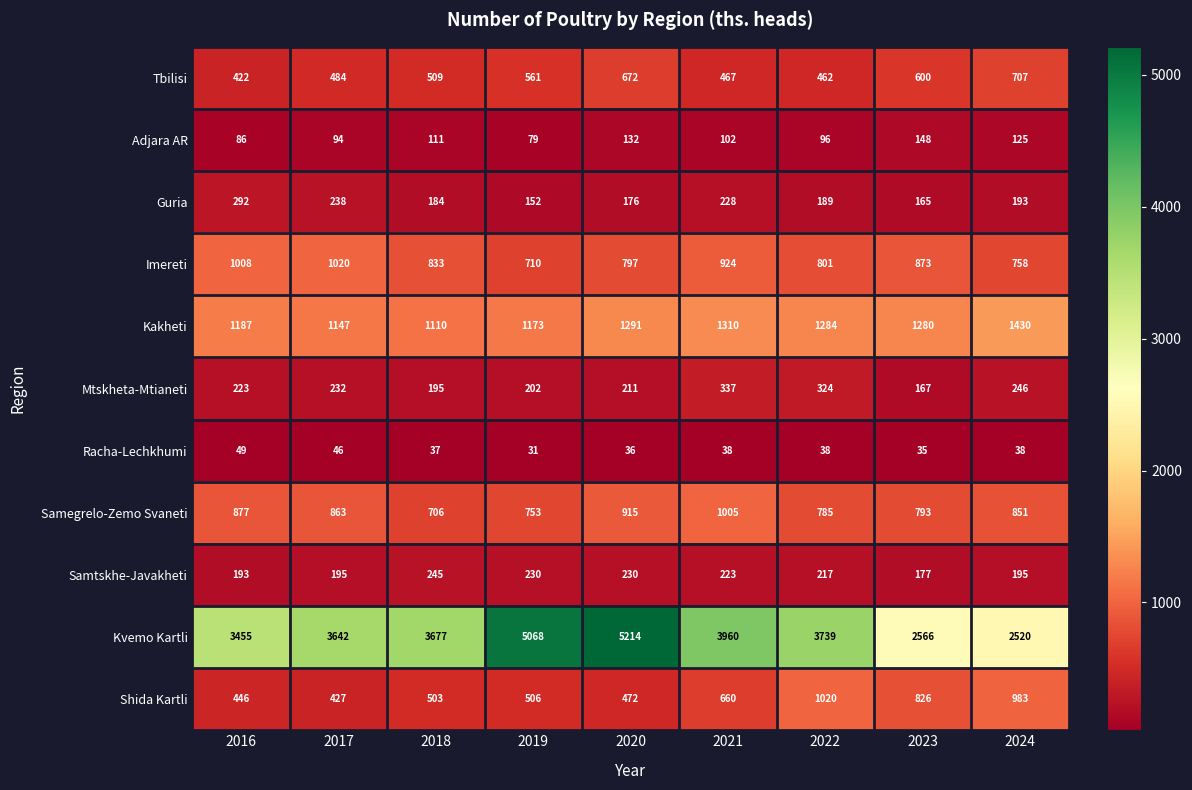

Which series has the largest range (max minus min)?

Kvemo Kartli